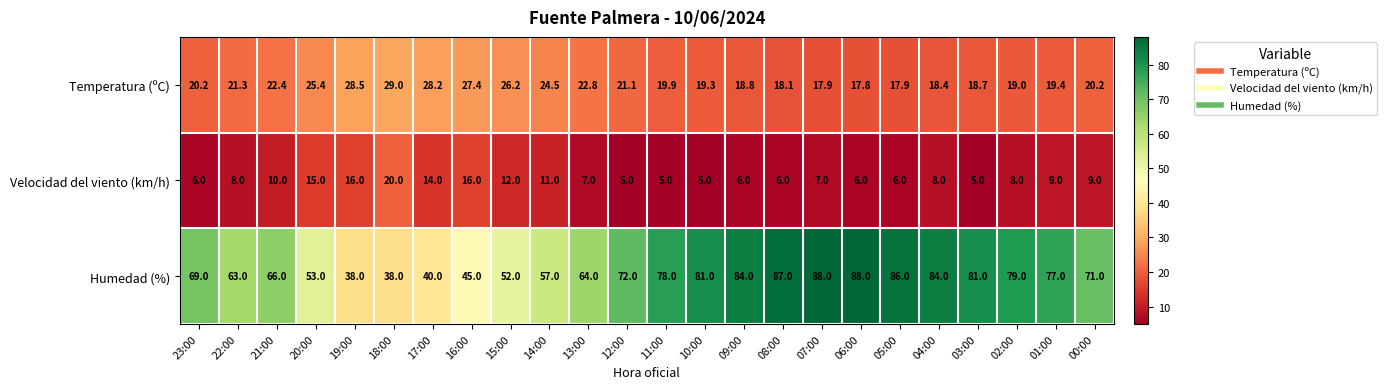

What is the spread (max minus min) of values at 23:00?

63.0